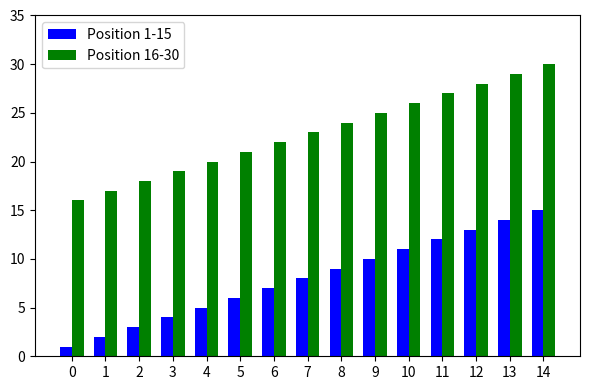

What is the smallest value displayed?

1